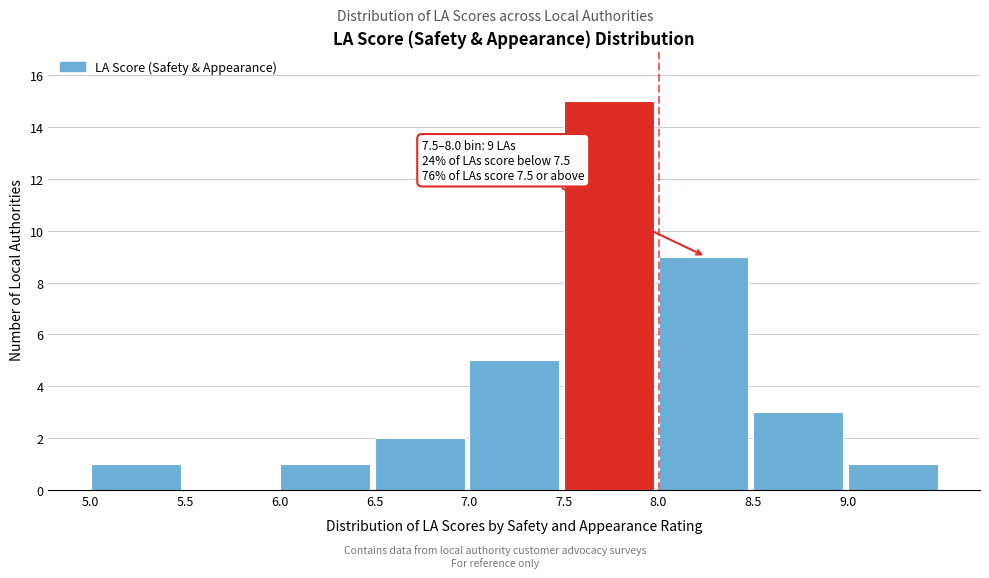

Which range on the x-axis has the tallest bar?

7.5 to 8.0